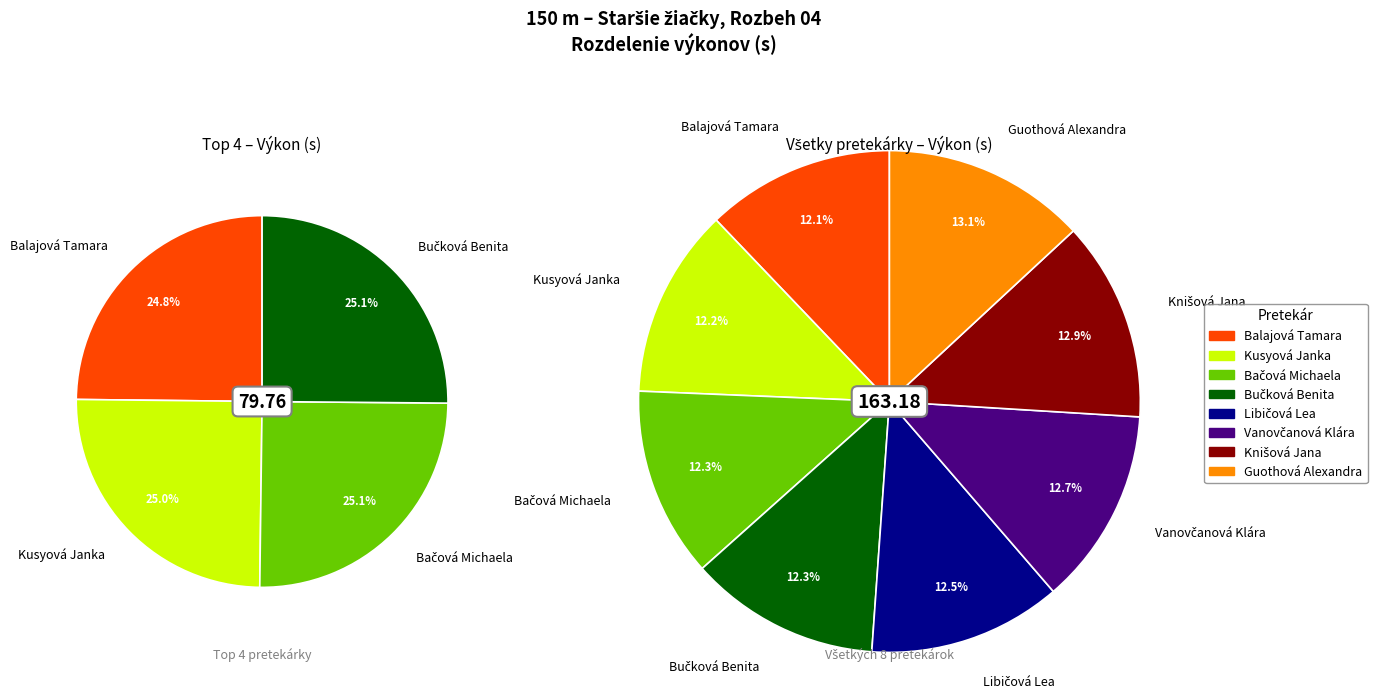

What percentage do Knišová Jana and Bačová Michaela together represent?

25.1%